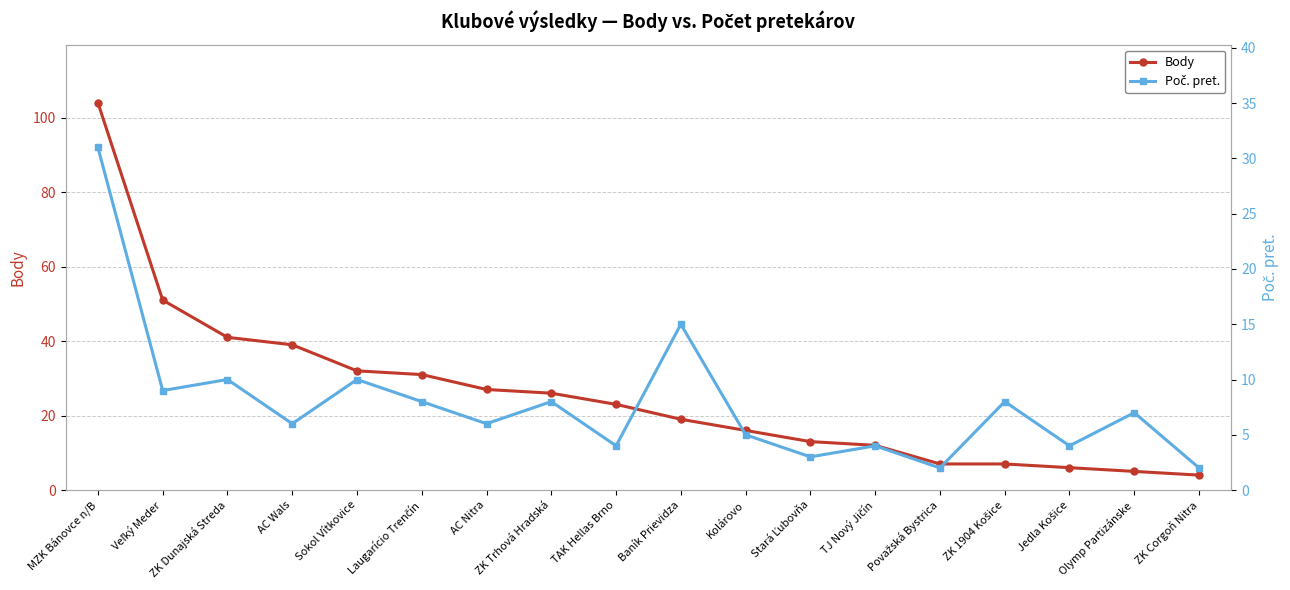

List the series in order of their overall mean, lowest first.

Poč. pret., Body